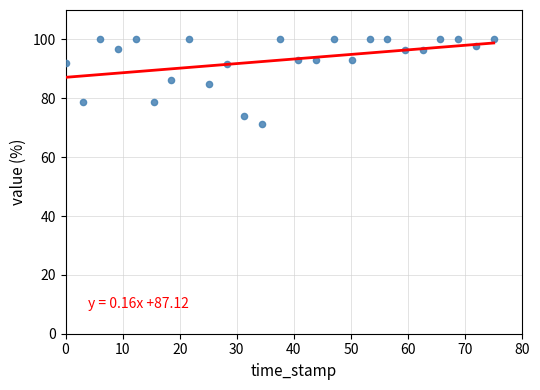

What is the range of X values (max minus min)?

75.0